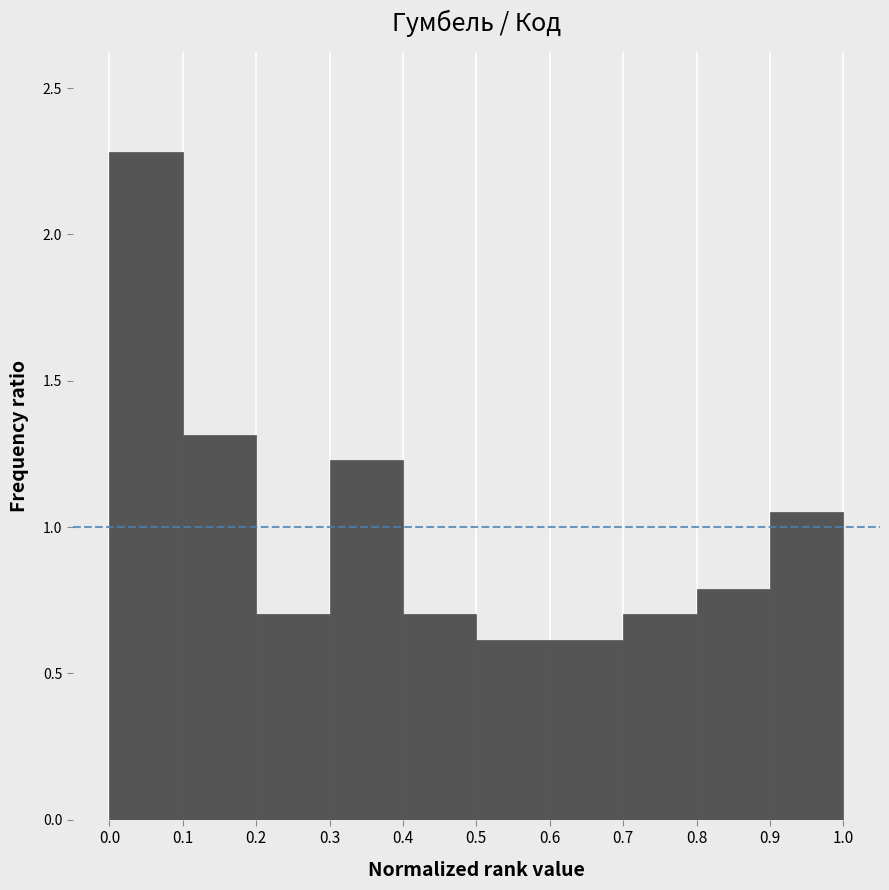

What is the height of the bar covering 0.1 to 0.2 on the x-axis? The values are not printed on the chart, so give them approximately, as read against the axis.

1.30